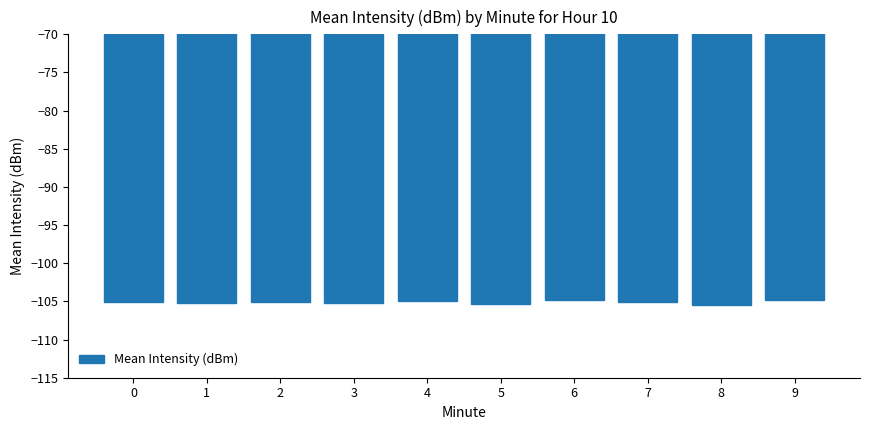

What is the maximum value shown in the chart?

-104.8